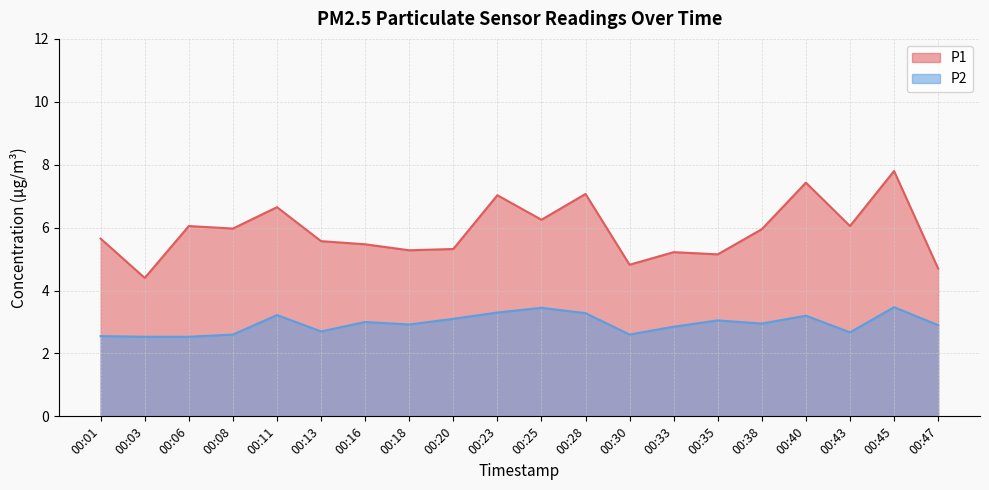

What is the sum of all P2 values?

58.9